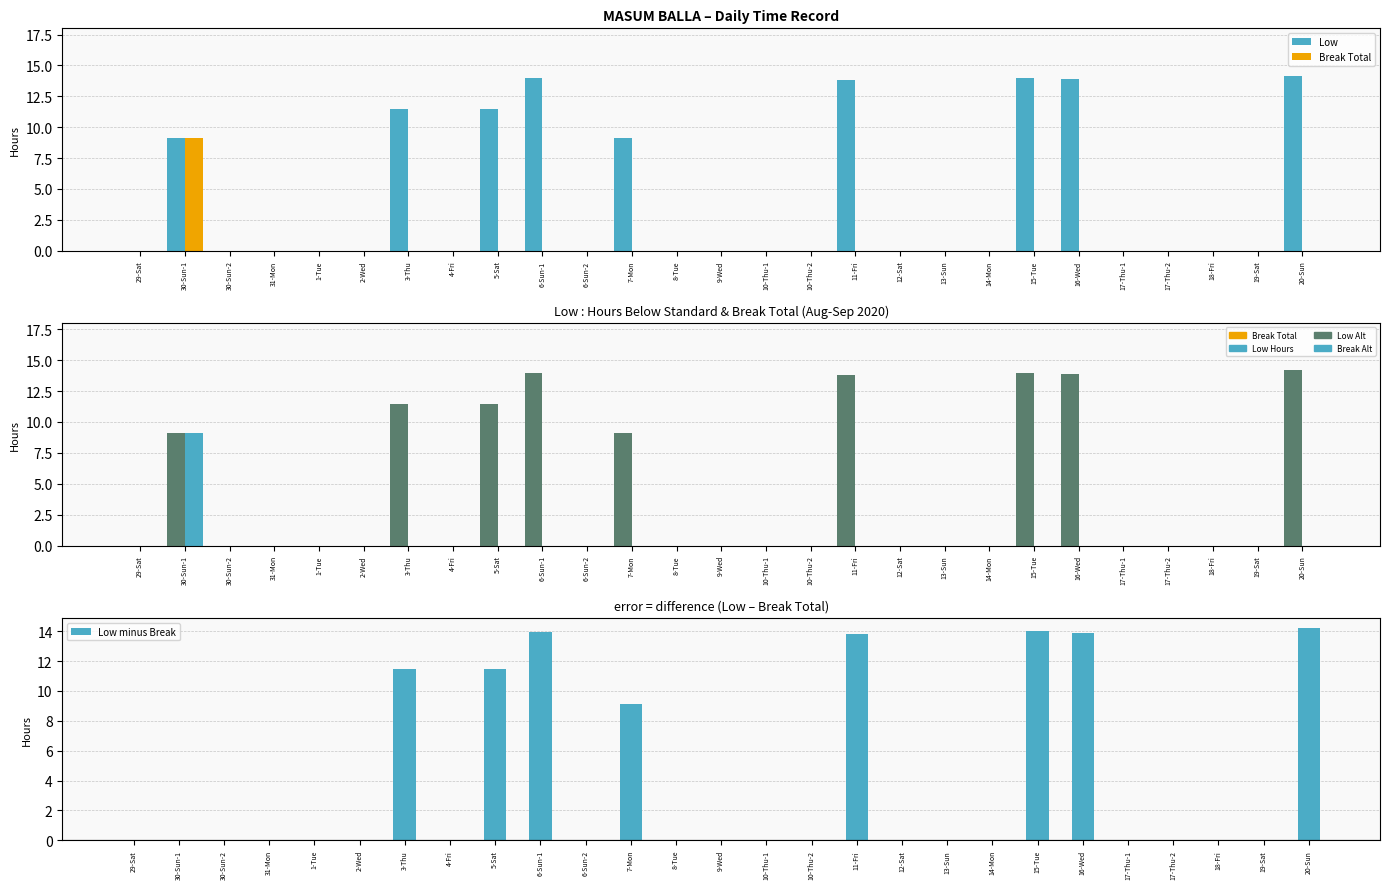

Which series has the largest total across all categories?

Low